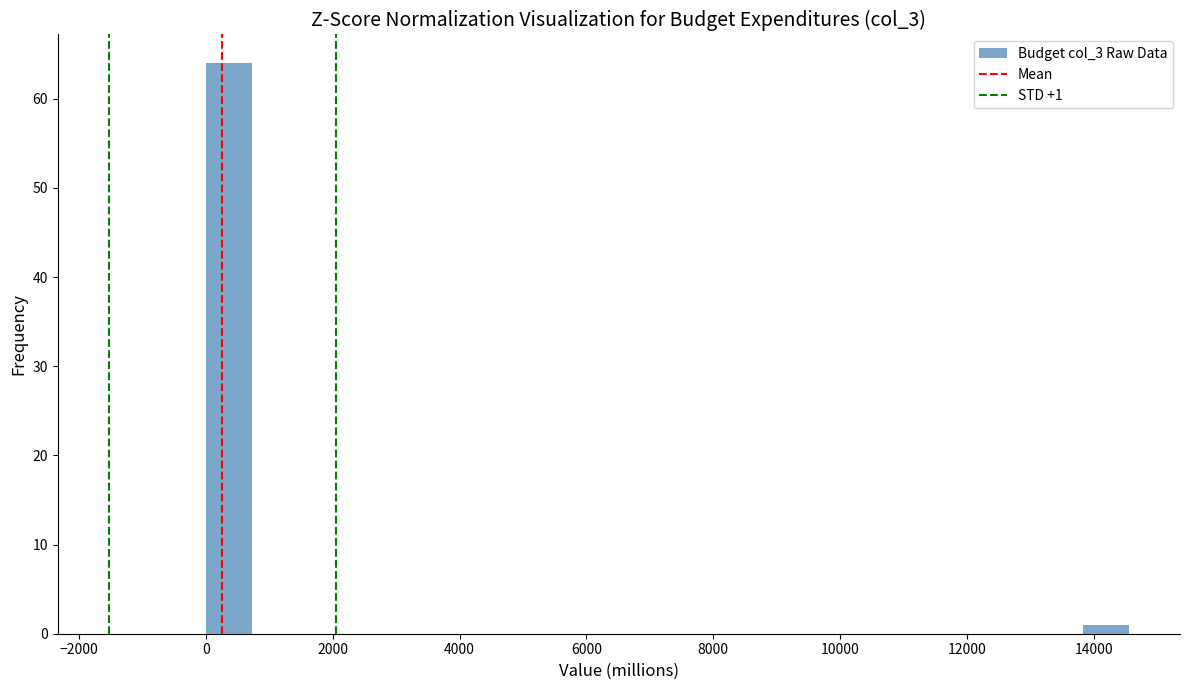

Read against the x-axis, roughly where is the centre of the tallest bar?

400